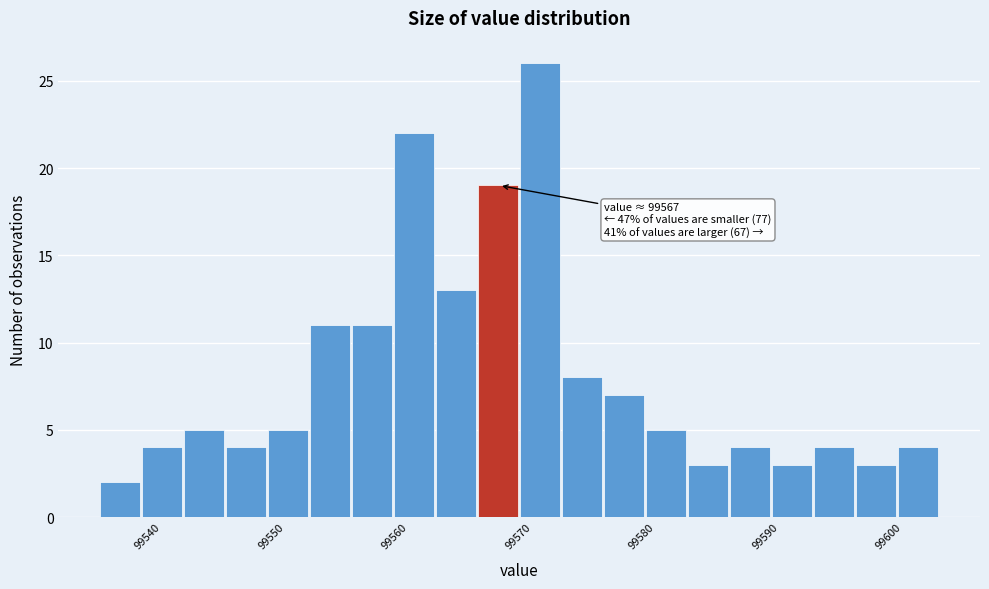

Read against the x-axis, roughly where is the centre of the tallest bar?

99571